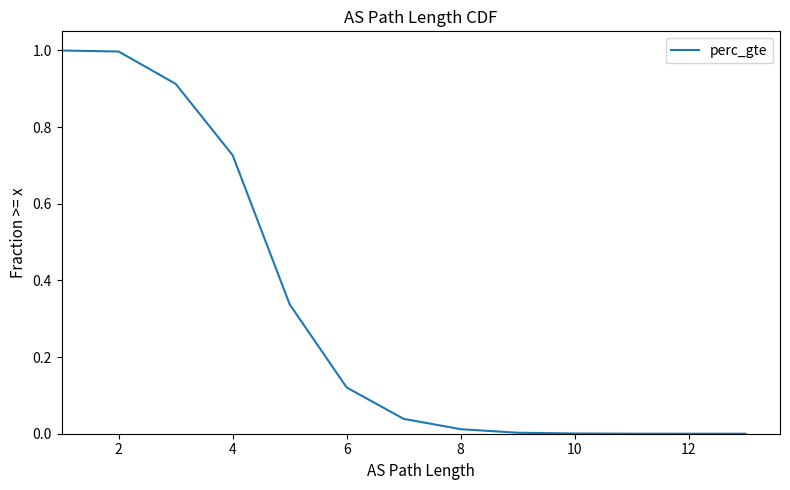

What is the sum of all values?

4.1